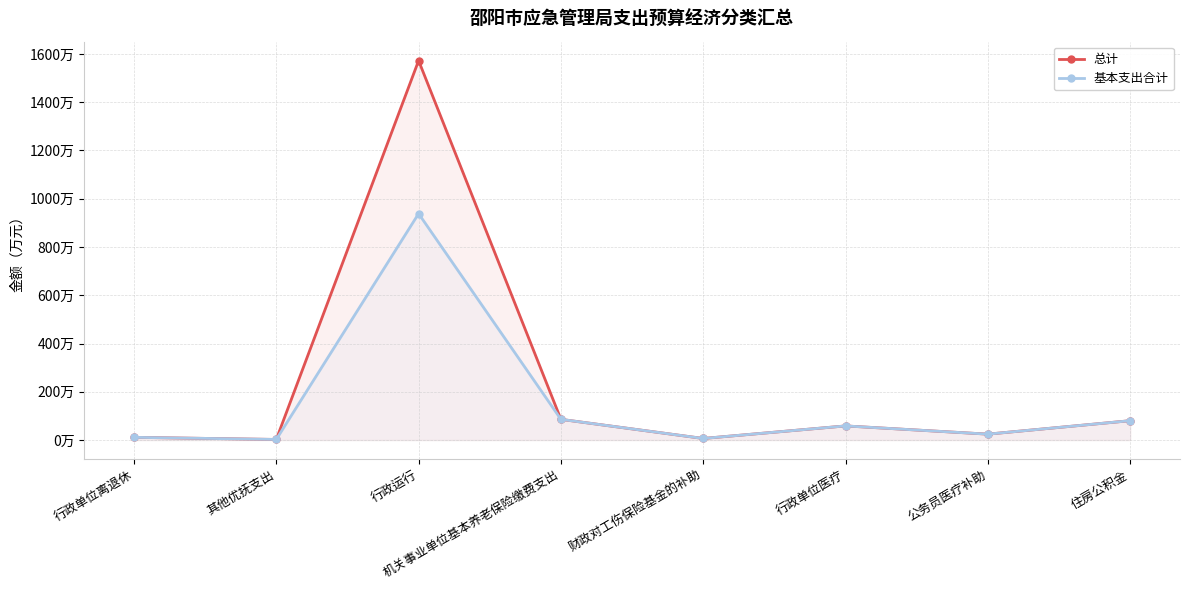

True or false: 总计 and 基本支出合计 intersect in this chart.

False